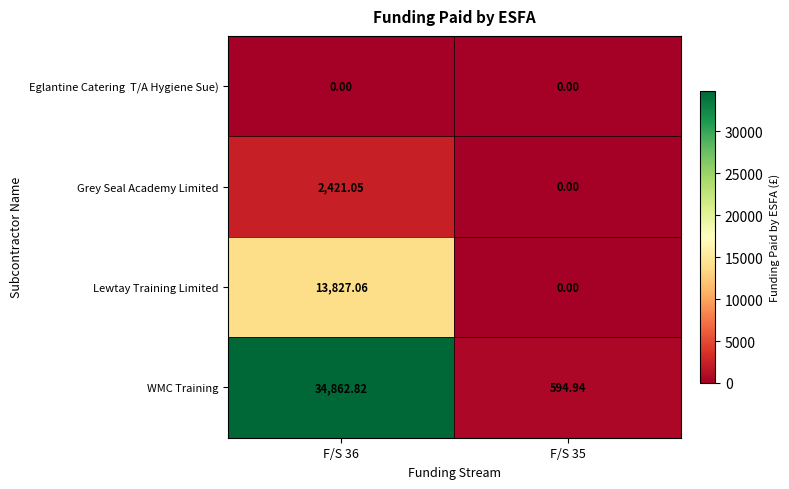

Which series has the widest spread of values?

WMC Training